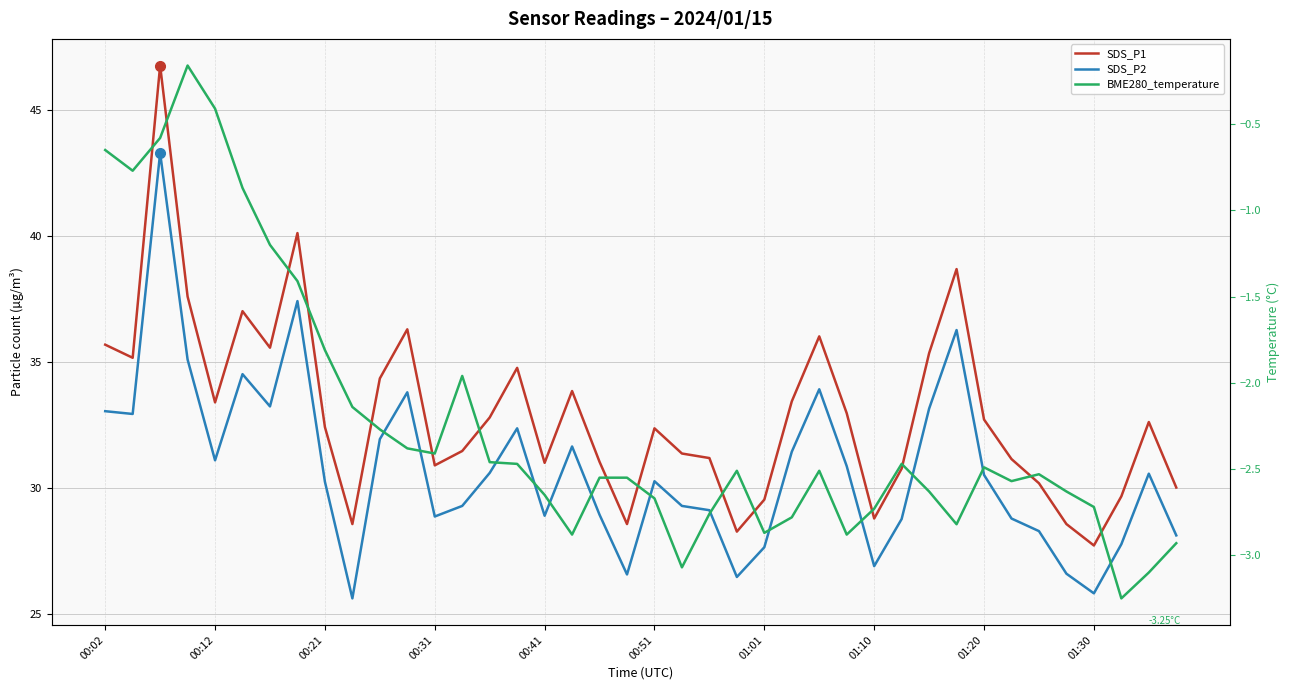

The SDS_P1 series shows 34.3 at 10. True or false?

True